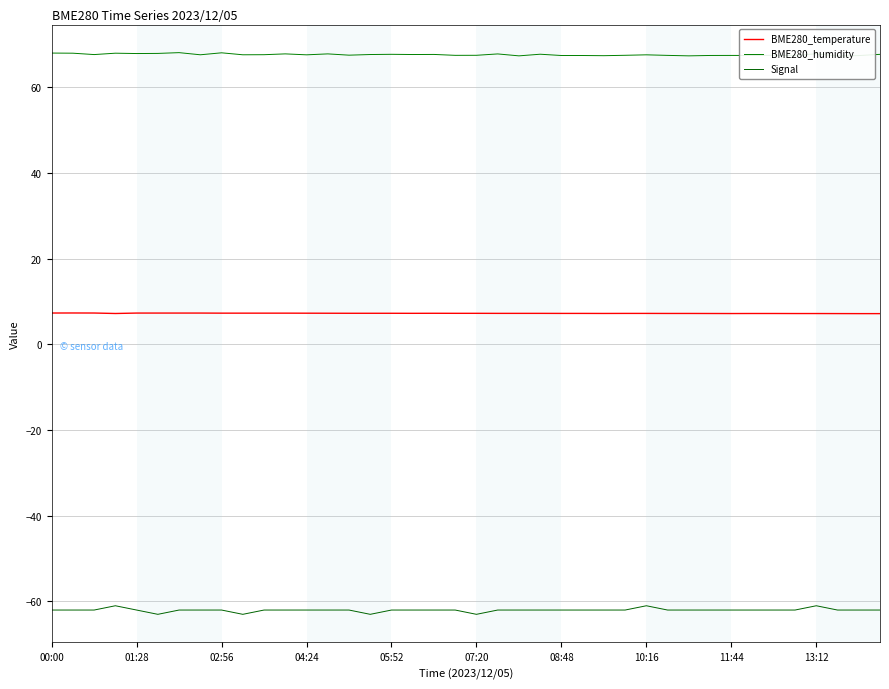

What is the difference between the maximum and minimum values in the BME280_humidity series?

0.8